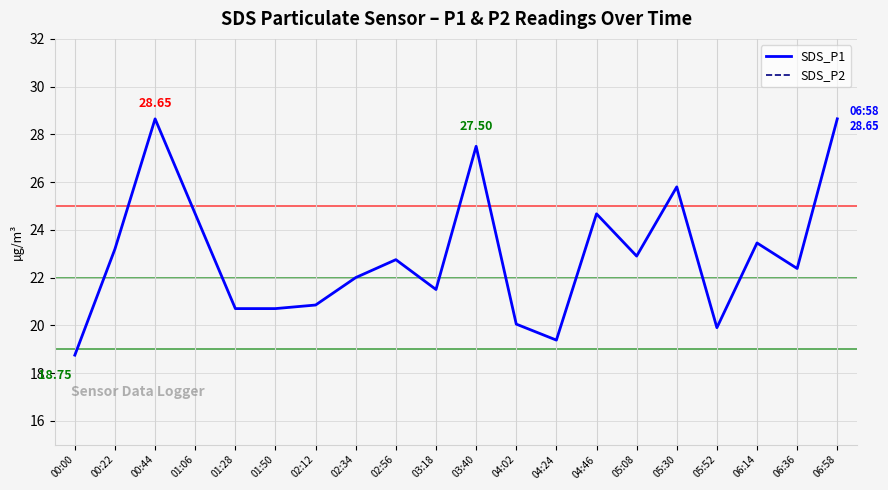

What is the maximum value for SDS_P1?

28.6